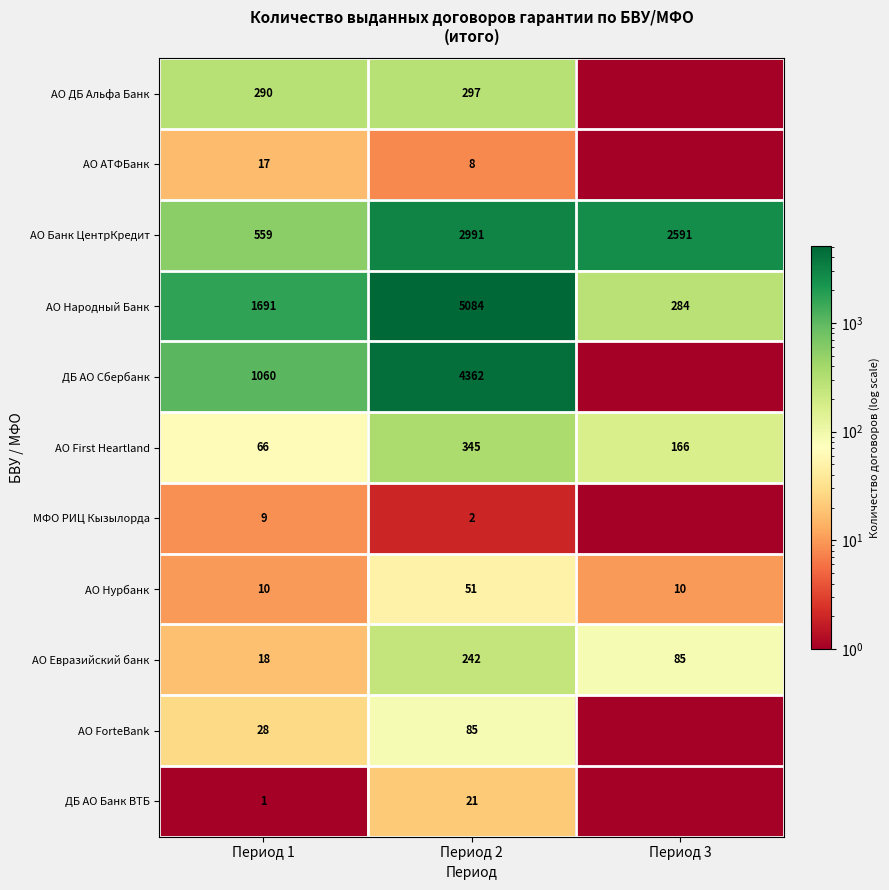

Read the АО Евразийский банк value at Период 3.

85.0